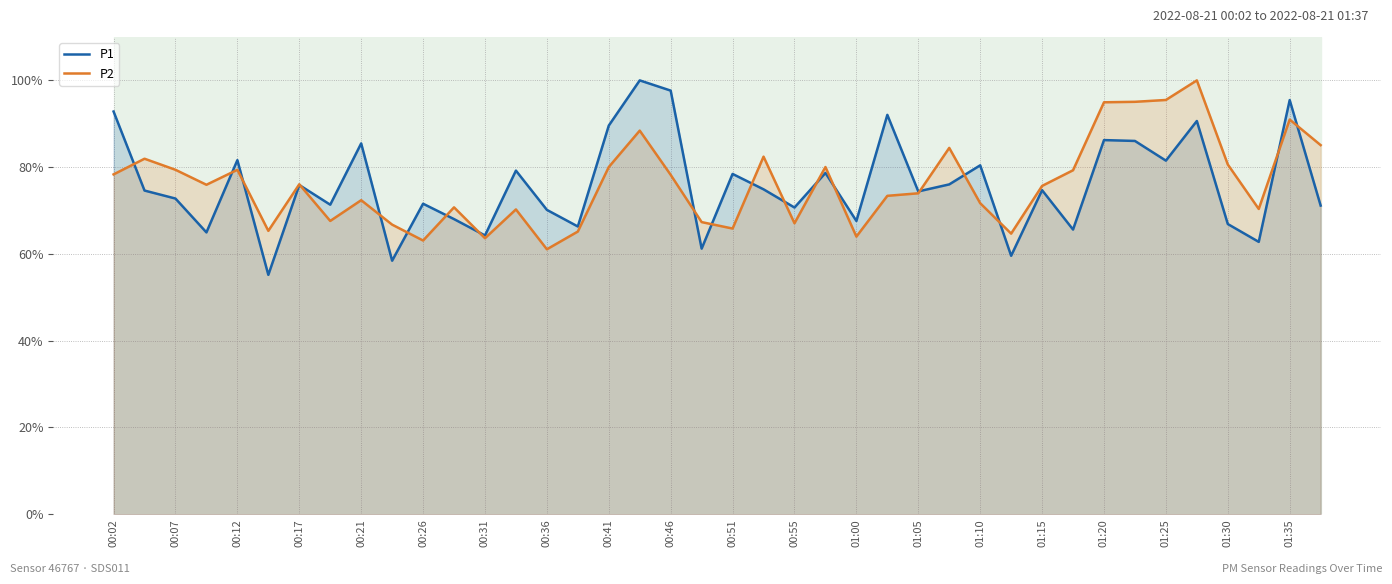

Between which two adjacent categories do P1 and P2 first intersect?

00:02 and 00:07